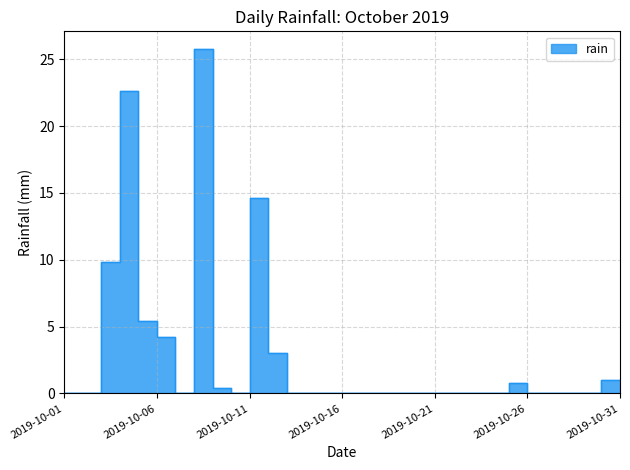

How many points are higher than both their immediate neighbors (excluding endpoints)?

4